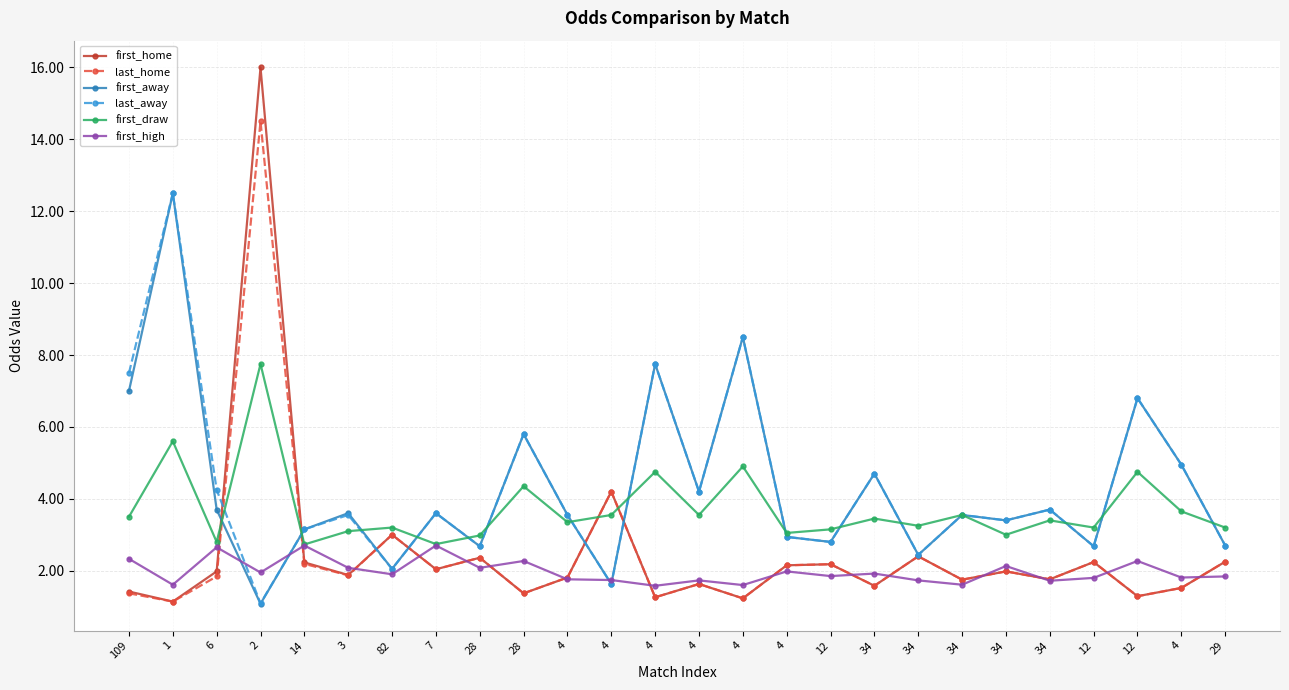

Reading left to right, extract all data points from this chart.

first_home: 109=1.4	1=1.1	6=2.0	2=16.0	14=2.2	3=1.9	82=3.0	7=2.0	28=2.4	28=1.4	4=1.8	4=4.2	4=1.3	4=1.6	4=1.2	4=2.1	12=2.2	34=1.6	34=2.4	34=1.8	34=2.0	34=1.8	12=2.2	12=1.3	4=1.5	29=2.2
last_home: 109=1.4	1=1.1	6=1.8	2=14.5	14=2.2	3=1.9	82=3.0	7=2.0	28=2.4	28=1.4	4=1.8	4=4.2	4=1.3	4=1.6	4=1.2	4=2.1	12=2.2	34=1.6	34=2.4	34=1.8	34=2.0	34=1.8	12=2.2	12=1.3	4=1.5	29=2.2
first_away: 109=7.0	1=12.5	6=3.7	2=1.1	14=3.1	3=3.6	82=2.0	7=3.6	28=2.7	28=5.8	4=3.5	4=1.6	4=7.8	4=4.2	4=8.5	4=2.9	12=2.8	34=4.7	34=2.4	34=3.5	34=3.4	34=3.7	12=2.7	12=6.8	4=5.0	29=2.7
last_away: 109=7.5	1=12.5	6=4.2	2=1.1	14=3.1	3=3.5	82=2.0	7=3.6	28=2.7	28=5.8	4=3.5	4=1.6	4=7.8	4=4.2	4=8.5	4=2.9	12=2.8	34=4.7	34=2.4	34=3.5	34=3.4	34=3.7	12=2.7	12=6.8	4=5.0	29=2.7
first_draw: 109=3.5	1=5.6	6=2.8	2=7.8	14=2.7	3=3.1	82=3.2	7=2.7	28=3.0	28=4.3	4=3.4	4=3.5	4=4.8	4=3.5	4=4.9	4=3.0	12=3.1	34=3.5	34=3.2	34=3.5	34=3.0	34=3.4	12=3.2	12=4.8	4=3.6	29=3.2
first_high: 109=2.3	1=1.6	6=2.6	2=1.9	14=2.7	3=2.1	82=1.9	7=2.7	28=2.1	28=2.3	4=1.8	4=1.7	4=1.6	4=1.7	4=1.6	4=2.0	12=1.9	34=1.9	34=1.7	34=1.6	34=2.1	34=1.7	12=1.8	12=2.3	4=1.8	29=1.8